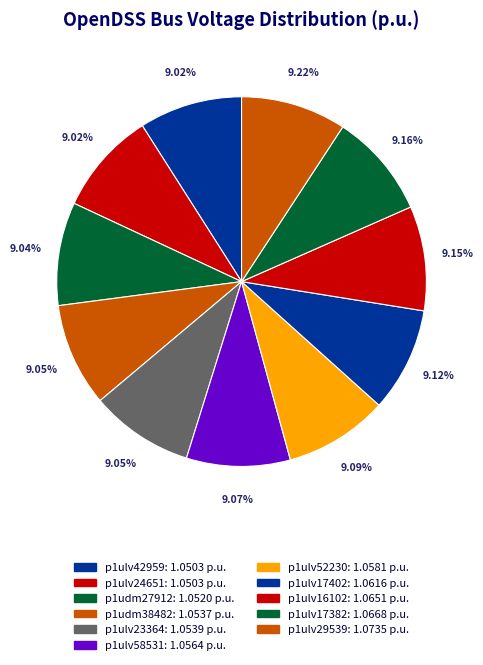

Combined, what portion of the pie is p1ulv17382 and p1udm27912?

18.2%